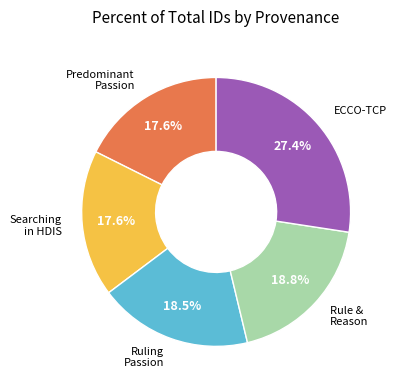

Is there any slice that represents more than half of the pie?

No